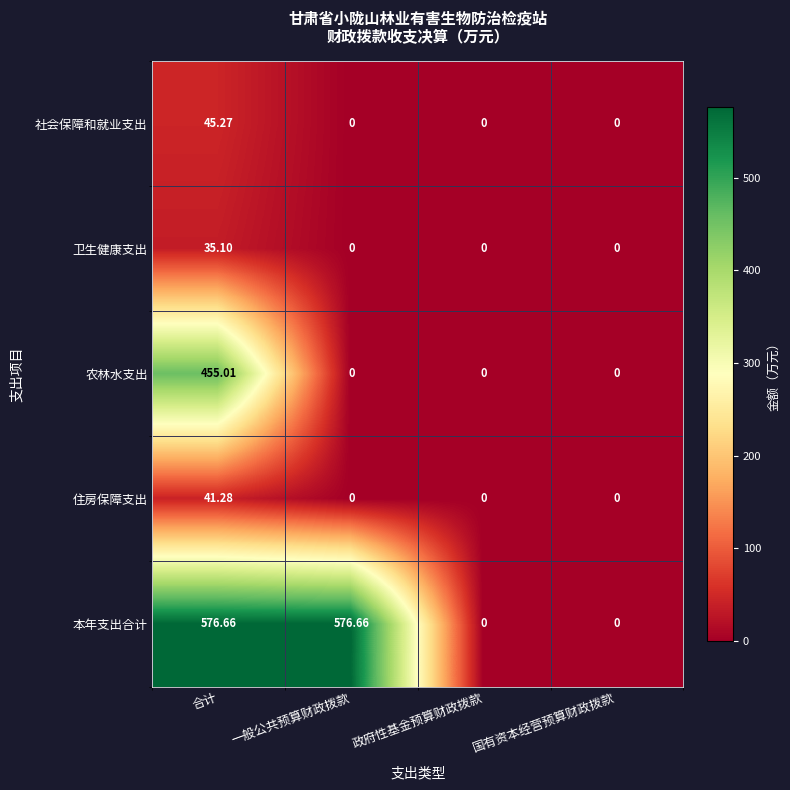

Rank the series by their maximum value, from highest to lowest.

本年支出合计, 农林水支出, 社会保障和就业支出, 住房保障支出, 卫生健康支出